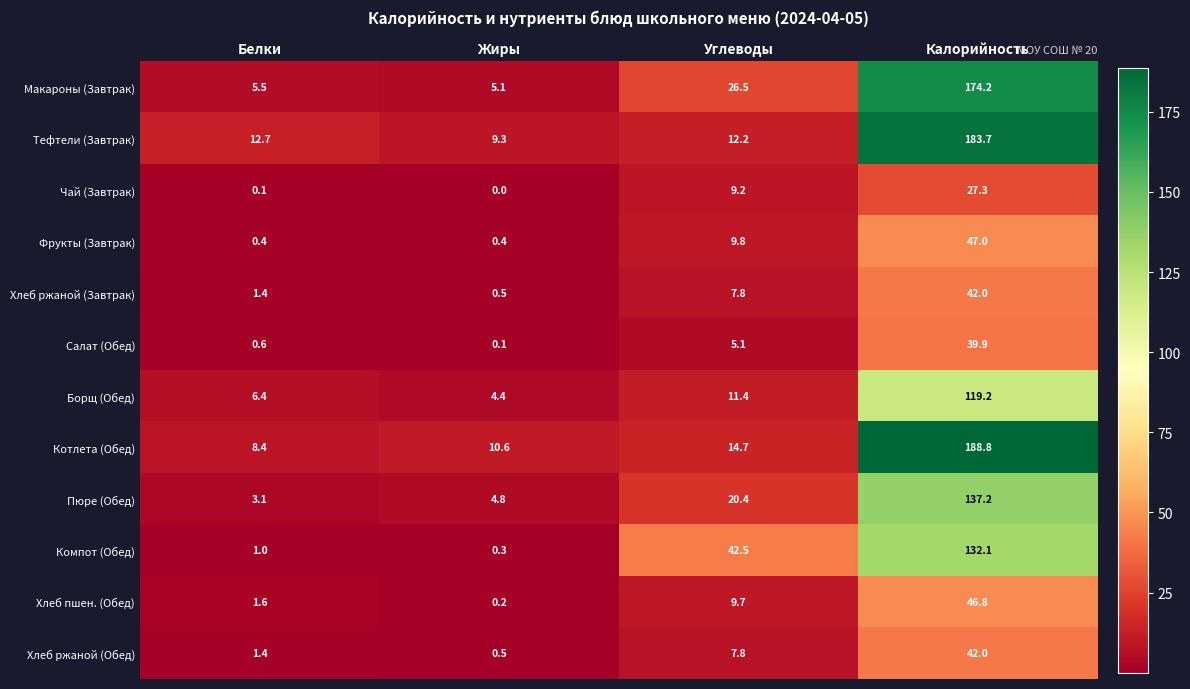

How many values in the Борщ (Обед) series exceed 11?

2